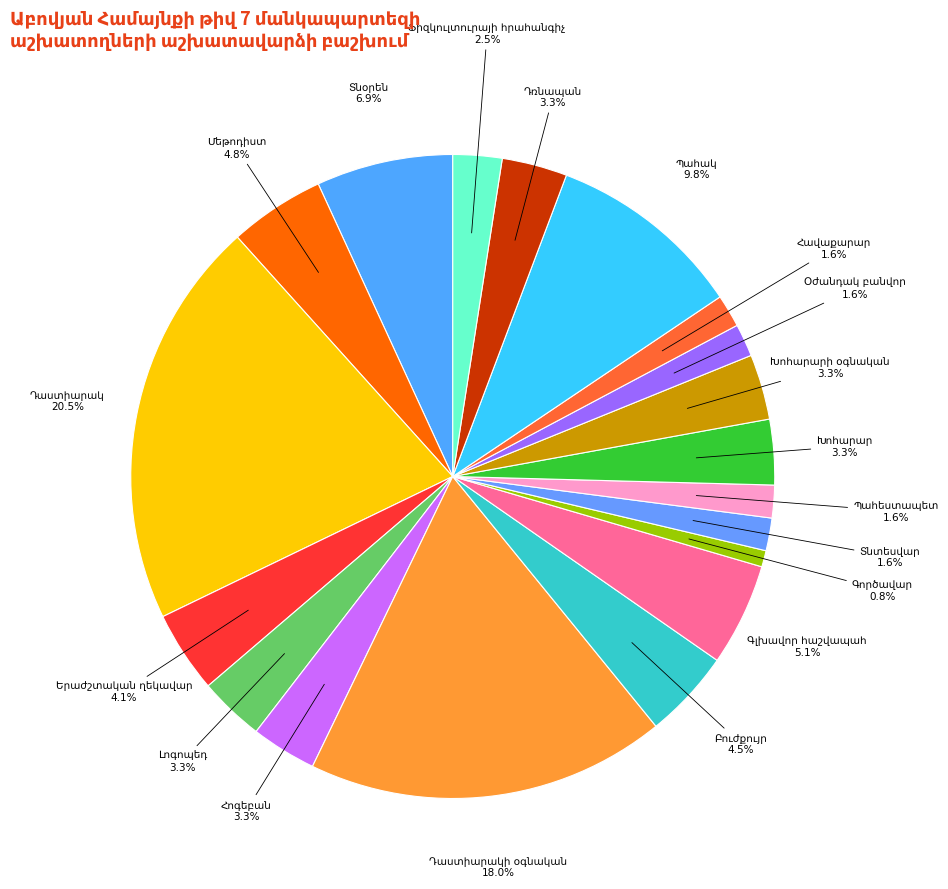

What portion of the pie excludes Պահակ?

90.2%